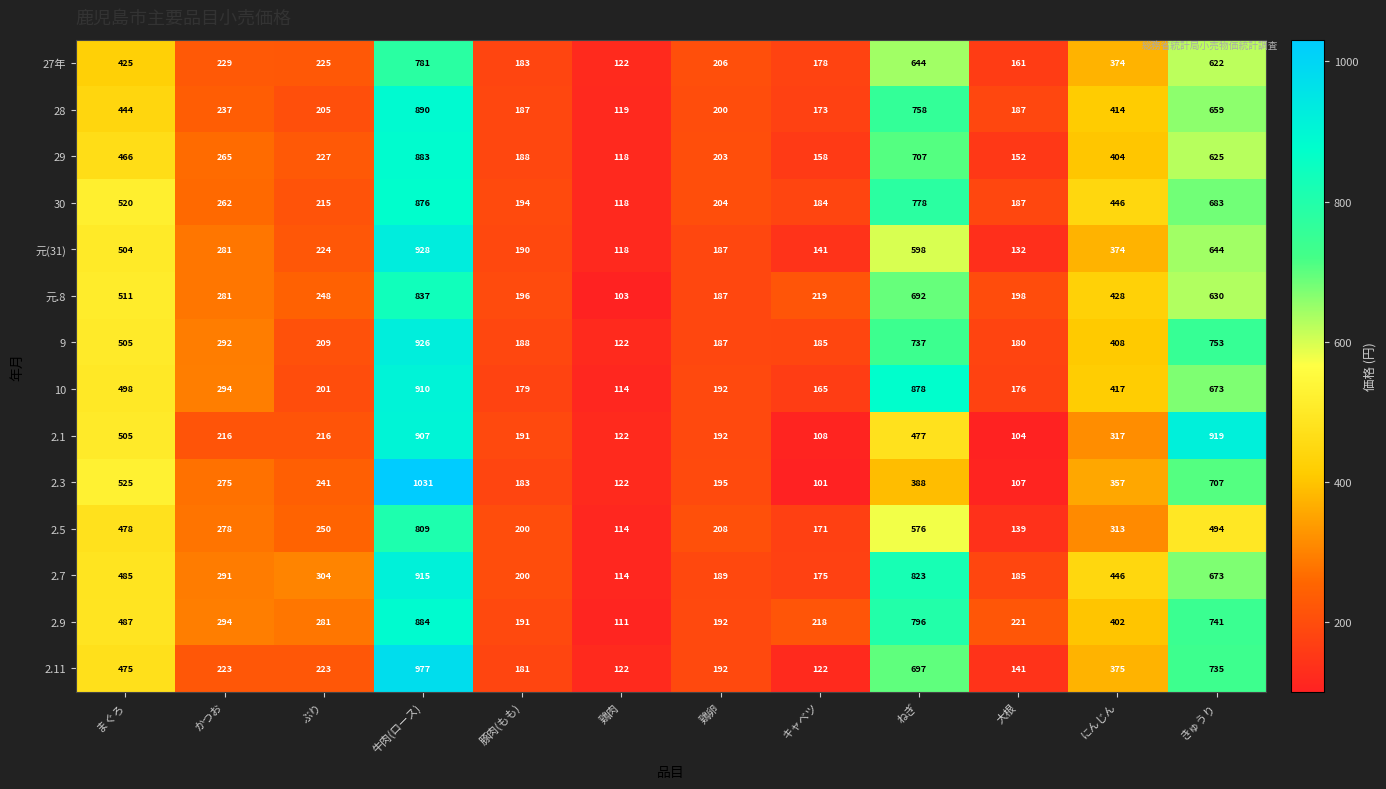

At which category is the sum across all series the highest?

牛肉(ロース)